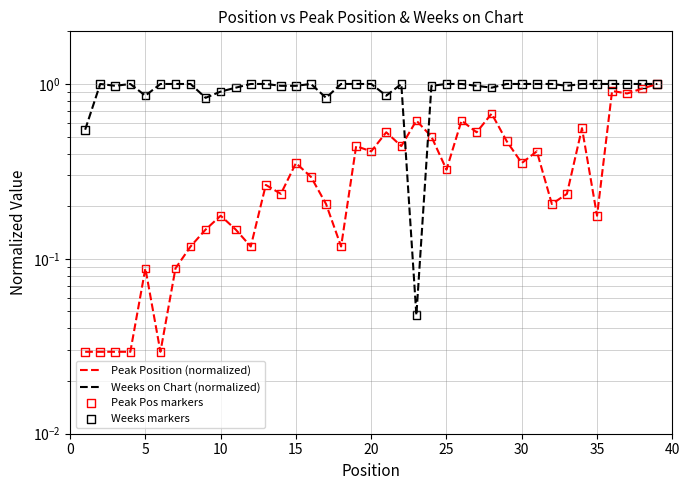

What are all the series names shown in the legend?

Peak Position (normalized), Weeks on Chart (normalized), Peak Pos markers, Weeks markers